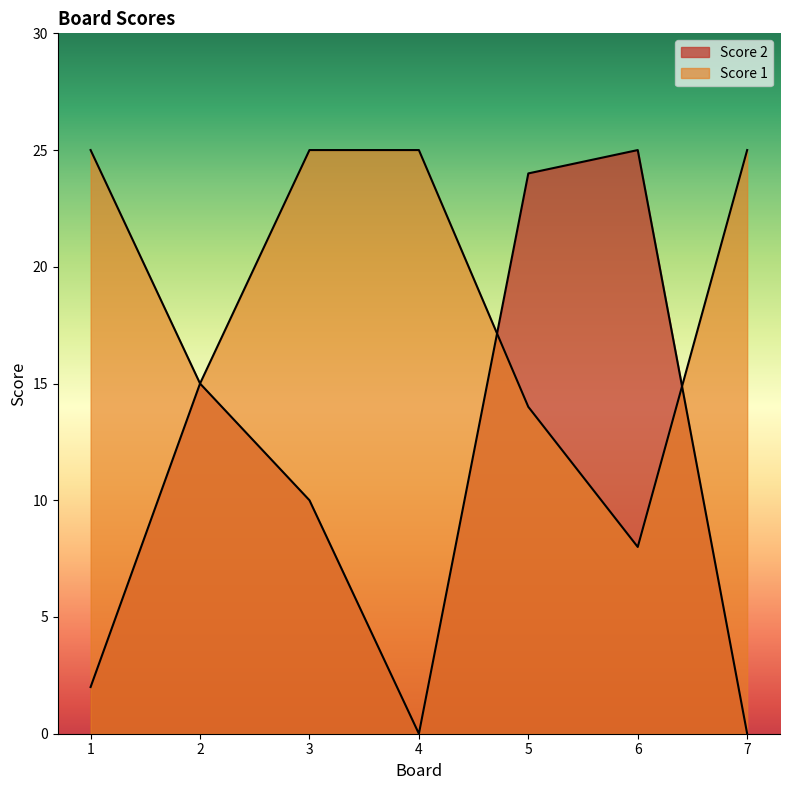

Where does the Score 2 series first go above 10?

2